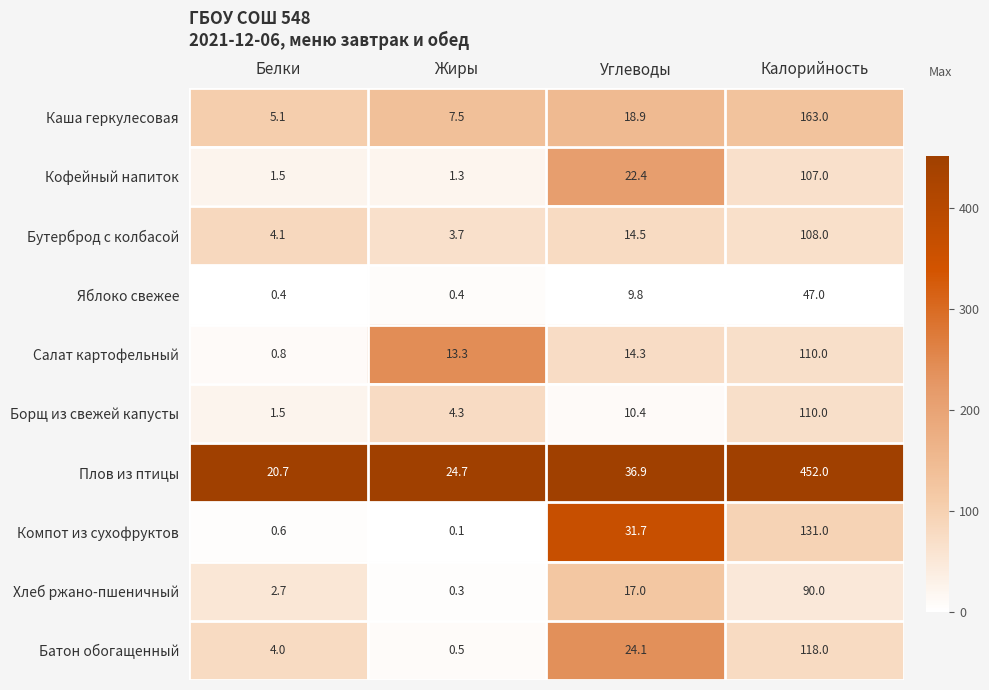

Where is Бутерброд с колбасой nearest to the value 55?

Углеводы